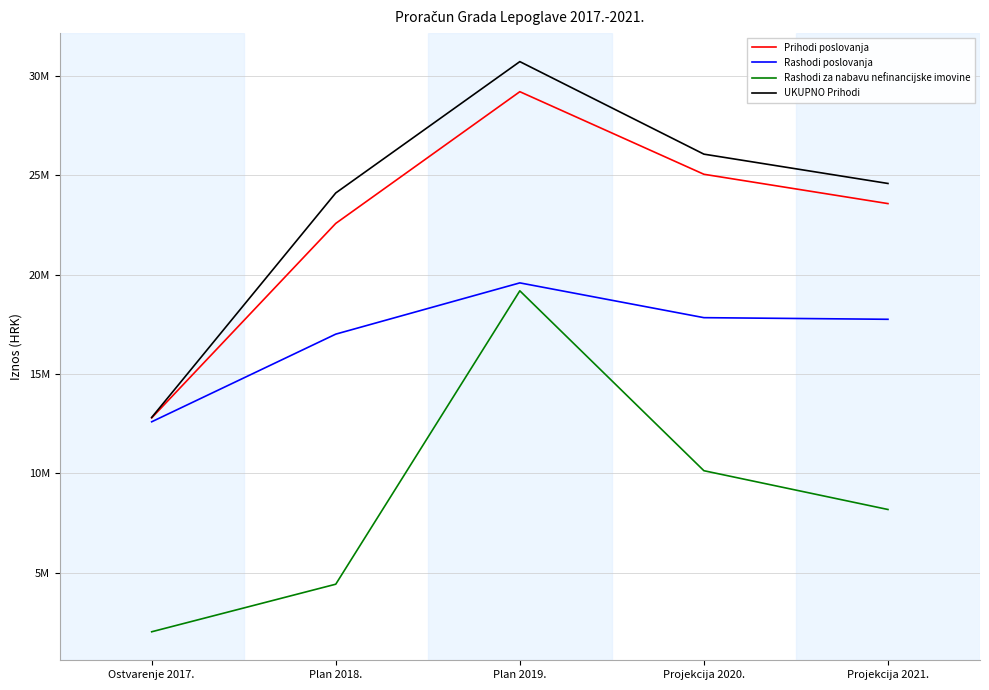

What is the minimum value for Rashodi za nabavu nefinancijske imovine?

2037106.2